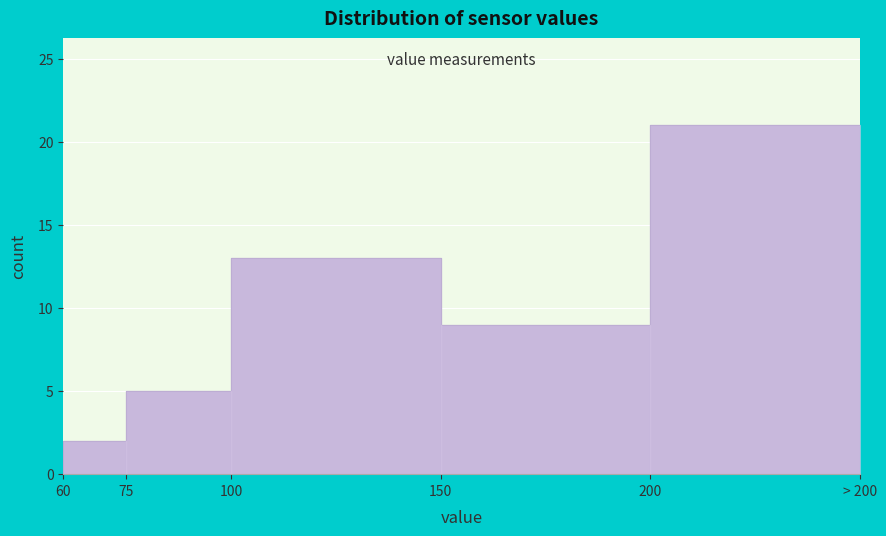

Reading right to left, transcribe all the data shown in this chart.

200=21	150=9	100=13	75=5	60=2